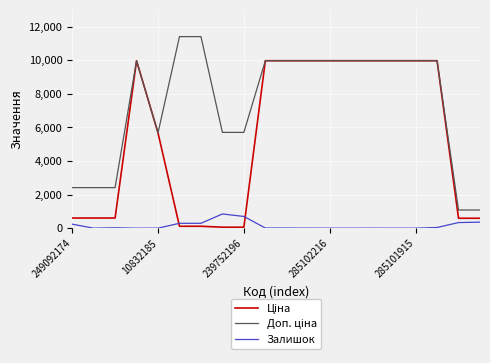

Does the chart have visible grid lines?

Yes